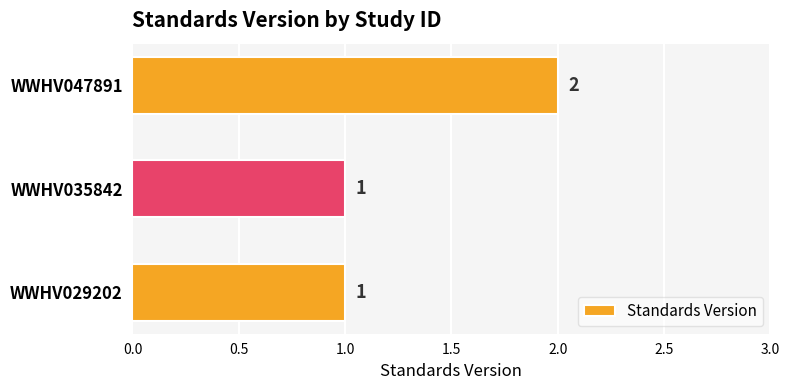

Count the number of categories in the chart.

3